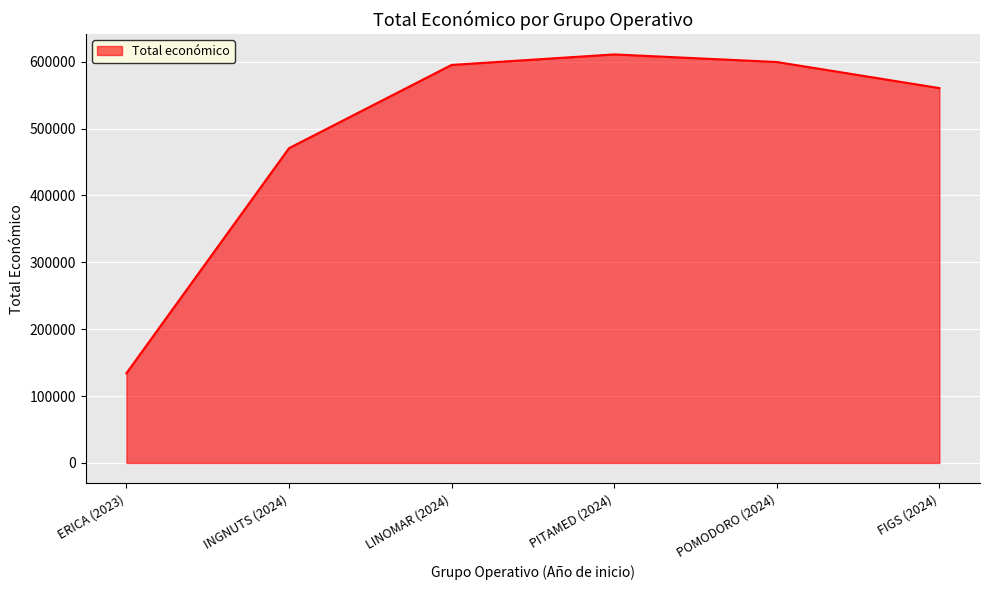

Where is the data nearest to the value 372500?

INGNUTS (2024)